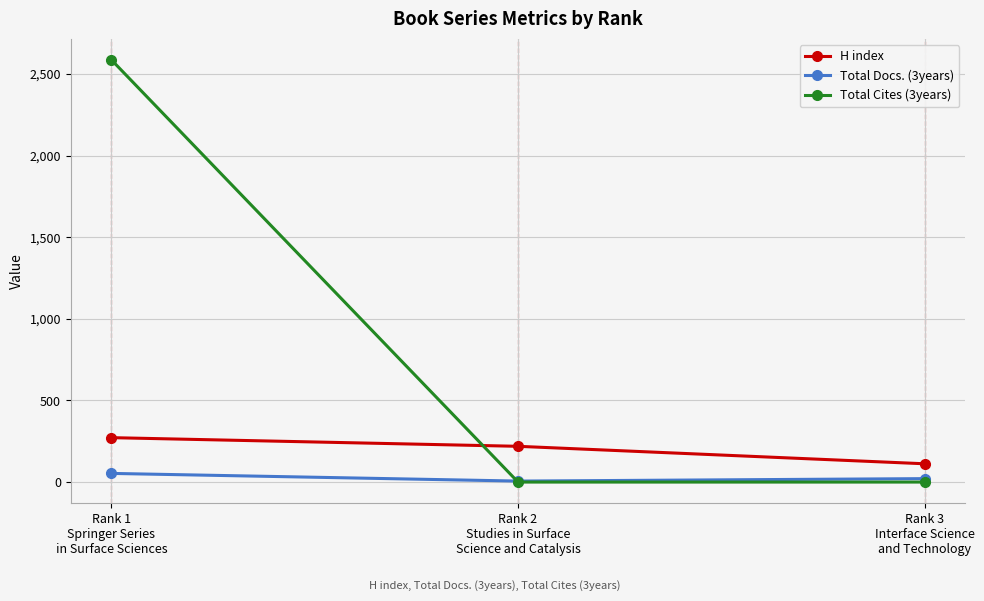

At which category does the chart reach its peak across all series?

Rank 1
Springer Series
in Surface Sciences